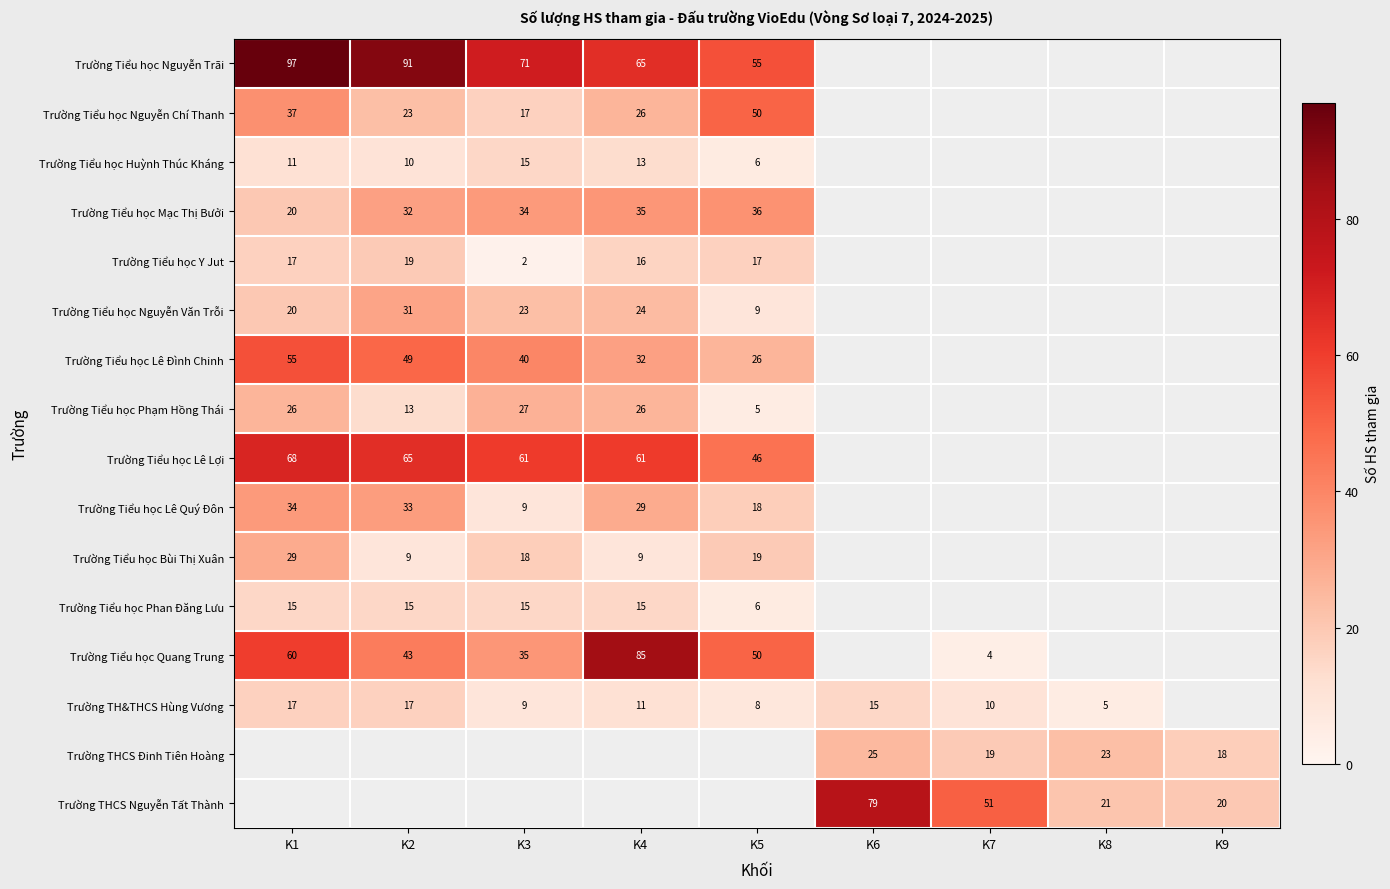

Which label corresponds to the smallest value in the chart?

K3